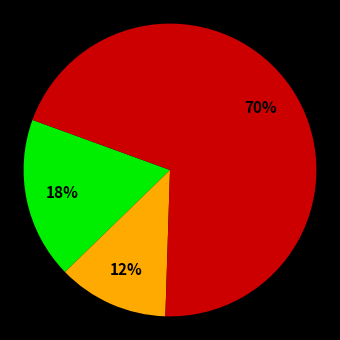

To the nearest percent, what is the average slice percentage?

33%